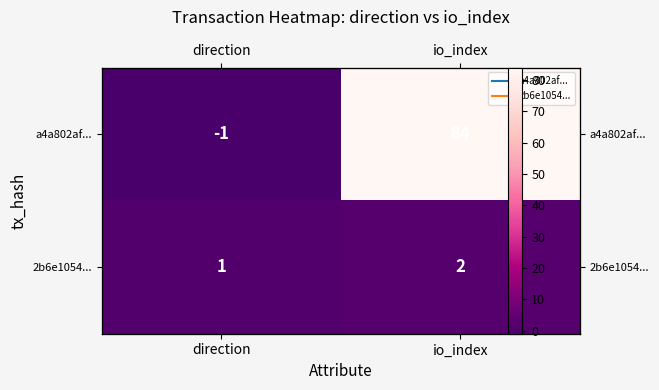

Between direction and io_index, which series saw the biggest shift?

a4a802af...